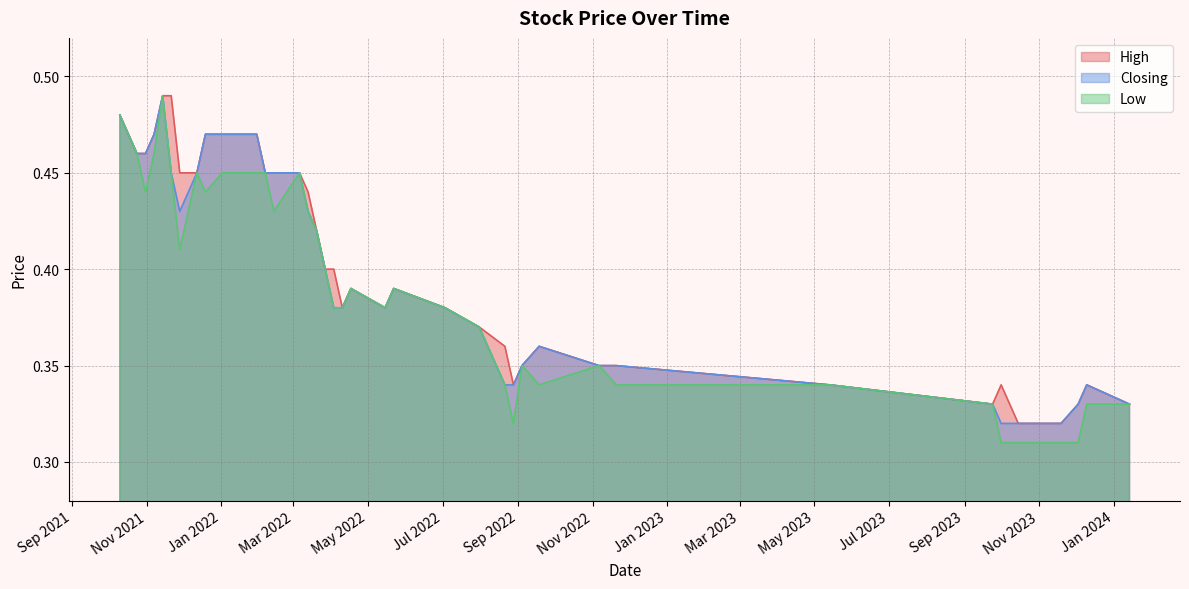

At which label does High reach its peak?

21/11/2021